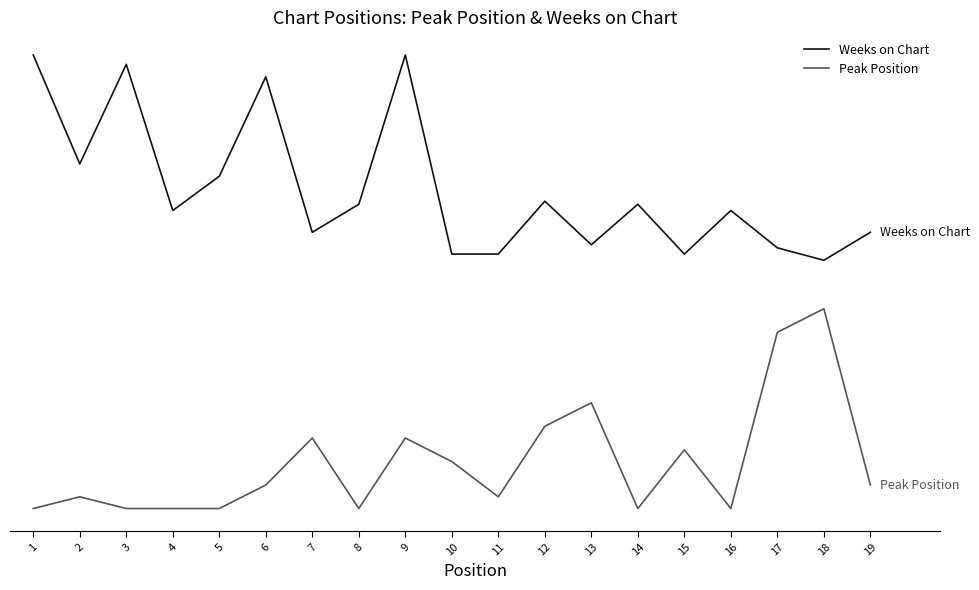

Reading left to right, list all the values displayed in this chart.

Weeks on Chart: 55.0	42.1	53.9	36.6	40.7	52.4	34.0	37.4	55.0	31.5	31.5	37.7	32.6	37.4	31.5	36.6	32.2	30.7	34.0
Peak Position: 1.4	2.8	1.4	1.4	1.4	4.2	9.7	1.4	9.7	6.9	2.8	11.1	13.9	1.4	8.3	1.4	22.2	25.0	4.2